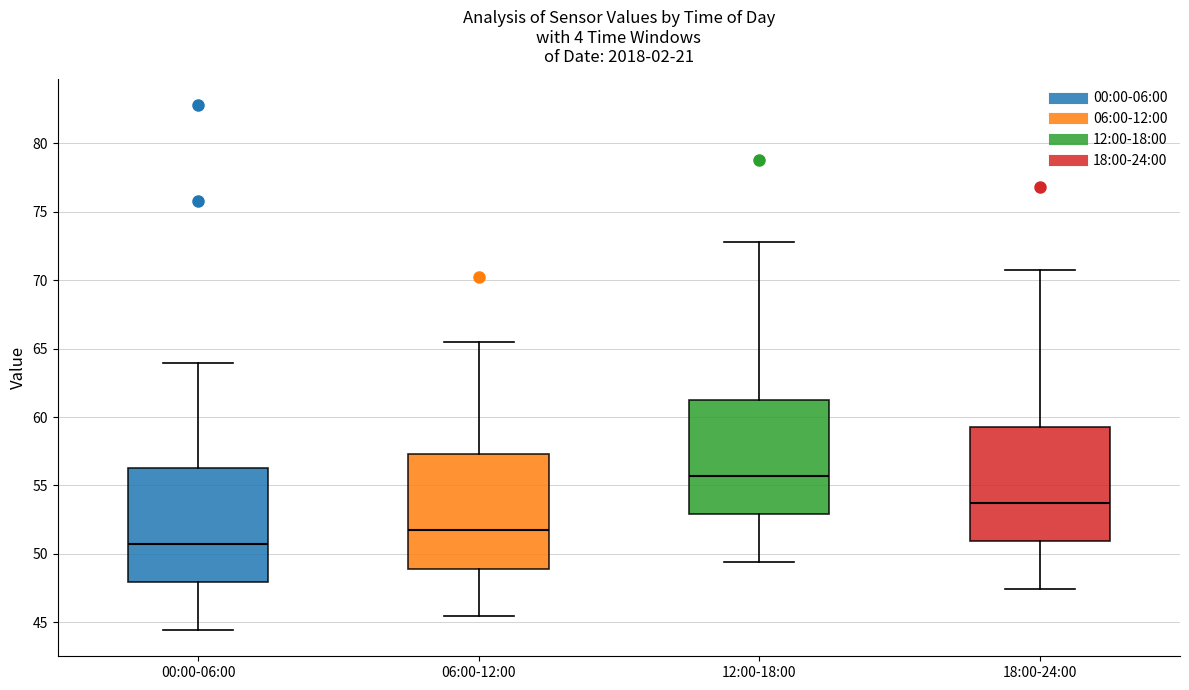

Reading left to right, read every box against the y-axis: the position of its median line, the range the box covers, and the ends of its whiskers. The values are not printed on the chart, so give them approximately, as read against the axis.

00:00-06:00: median 50.5, box 48.0 to 56.0, whiskers 44.5 to 64.0
06:00-12:00: median 51.5, box 49.0 to 57.5, whiskers 45.5 to 65.5
12:00-18:00: median 55.5, box 53.0 to 61.0, whiskers 49.5 to 73.0
18:00-24:00: median 53.5, box 51.0 to 59.0, whiskers 47.5 to 71.0